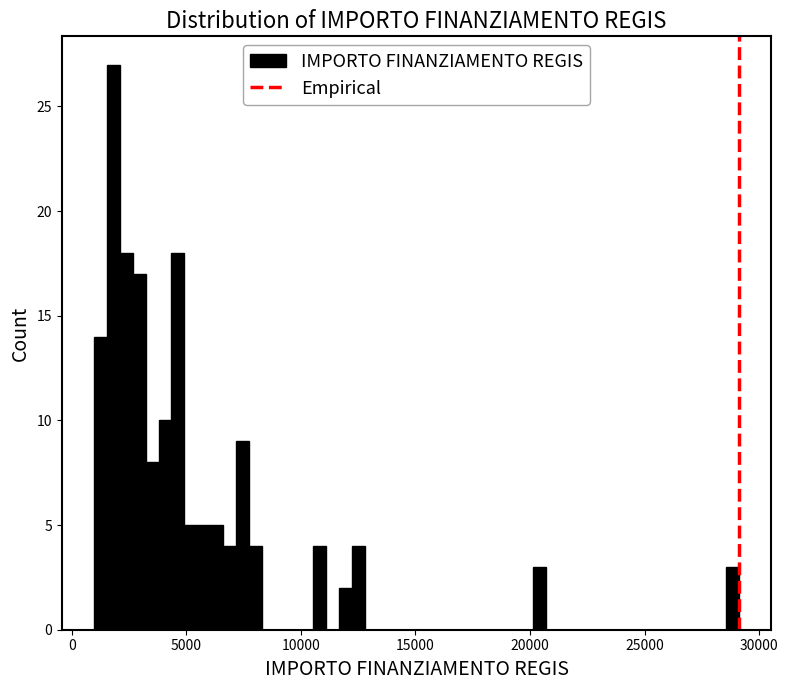

Read against the x-axis, roughly where is the centre of the tallest bar?

2000